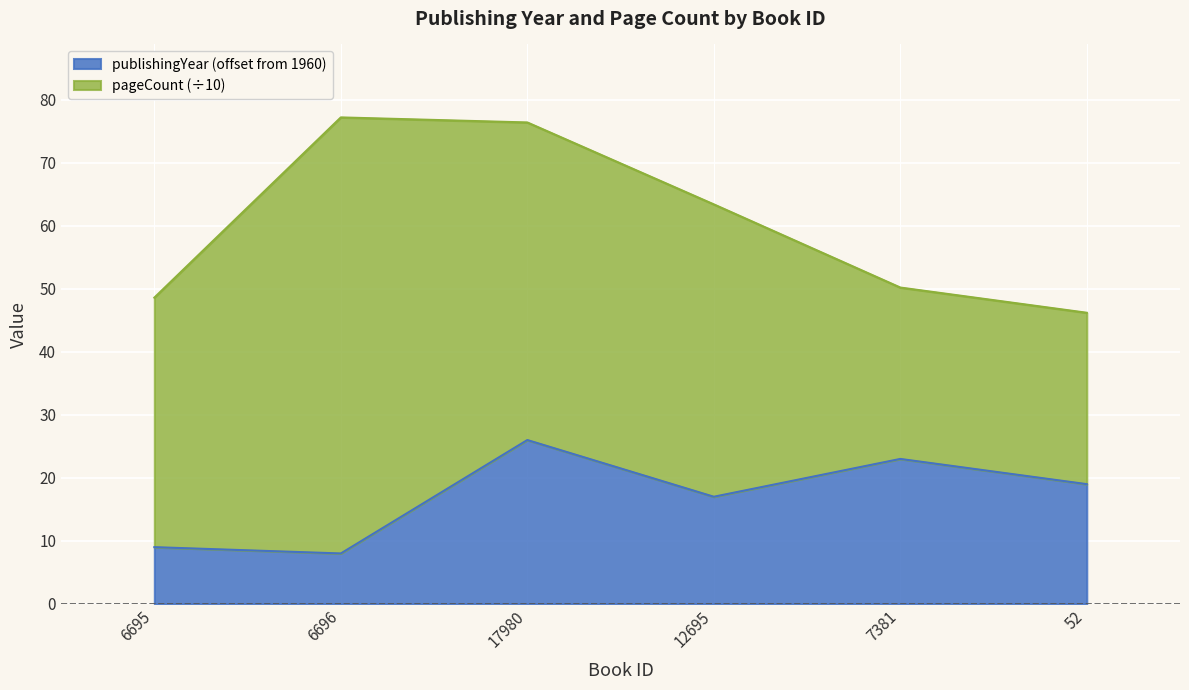

The value at 12695 is 27. True or false?

False